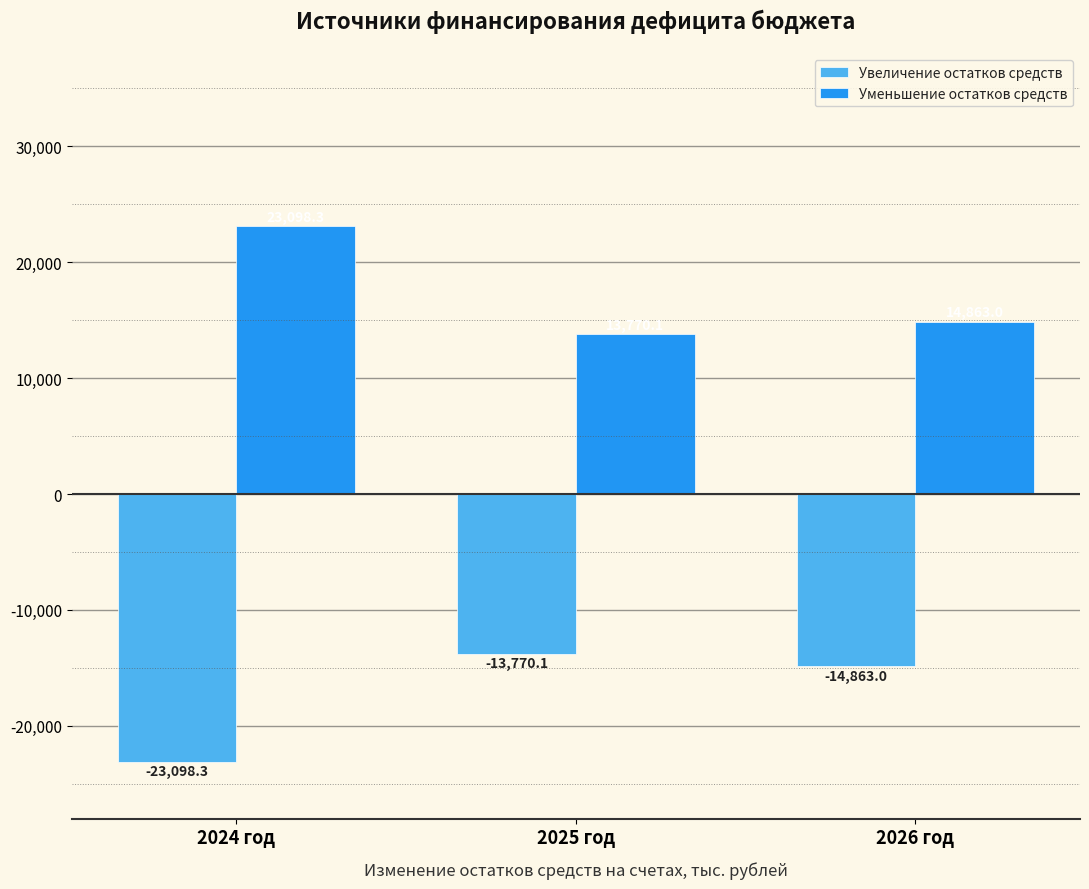

Is it true that Уменьшение остатков средств equals 13204.0 at 2024 год?

False